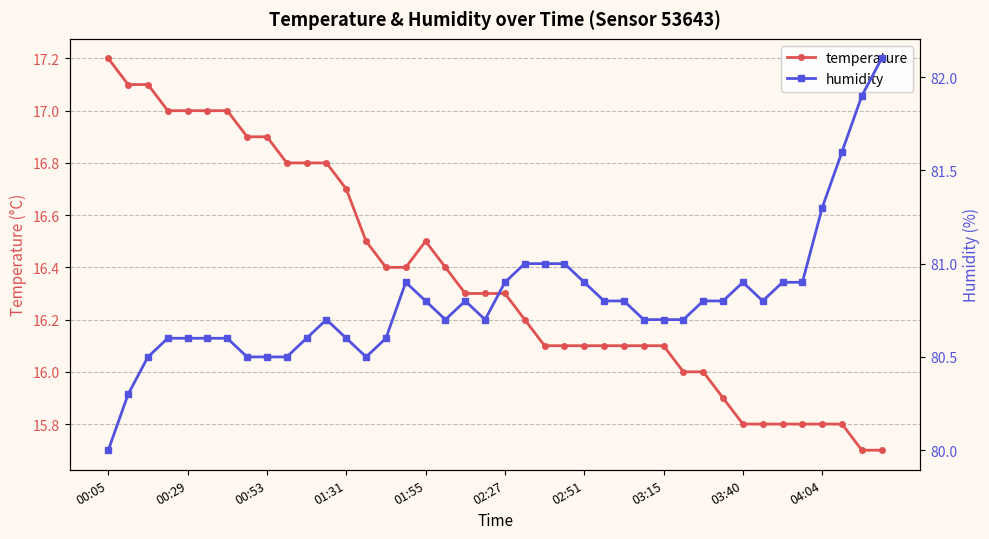

What is the minimum value for temperature?

15.7